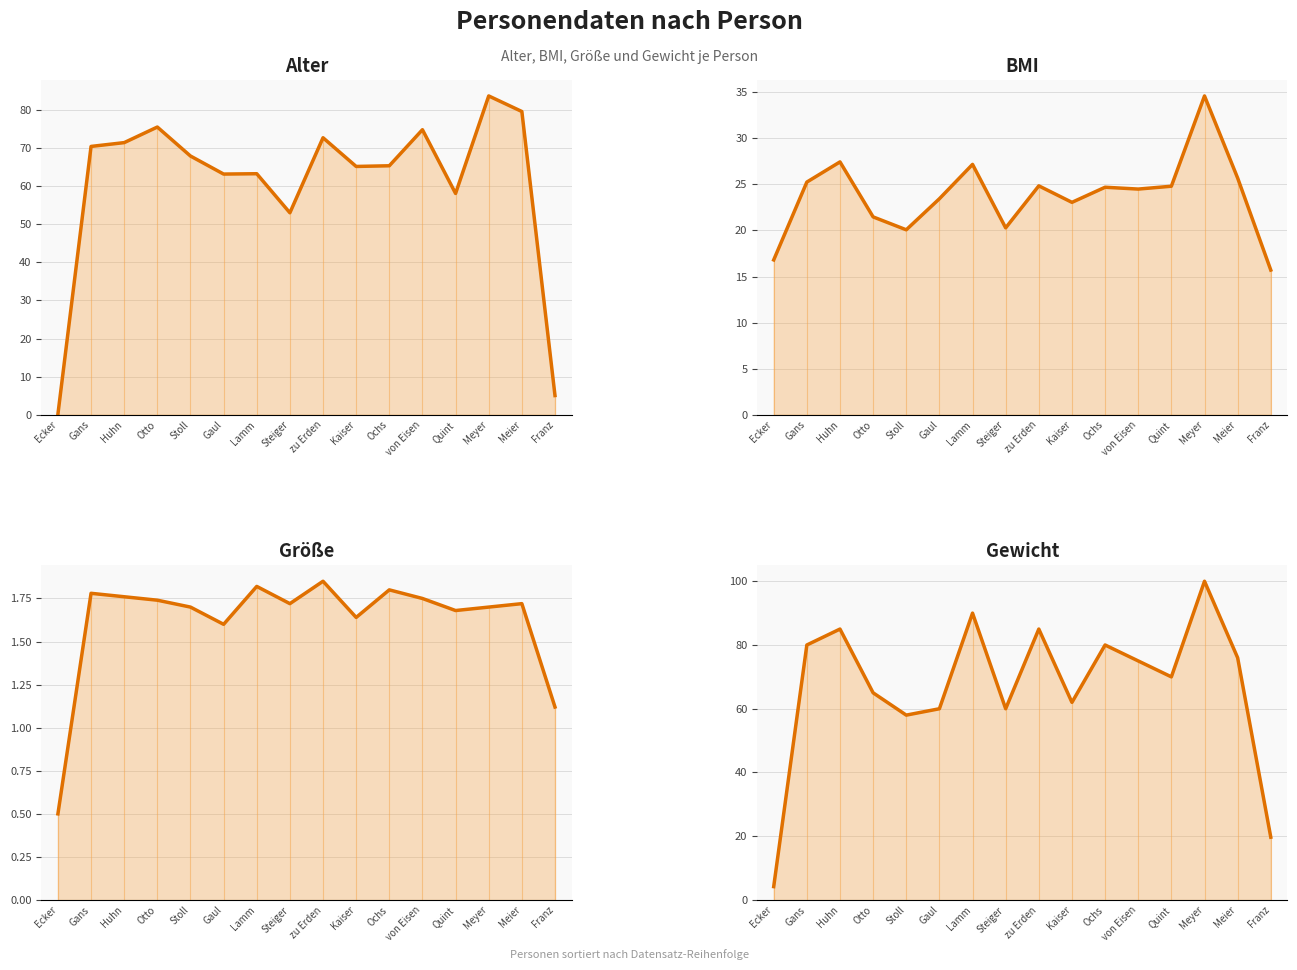

What is the average value of the Gewicht series?

66.9